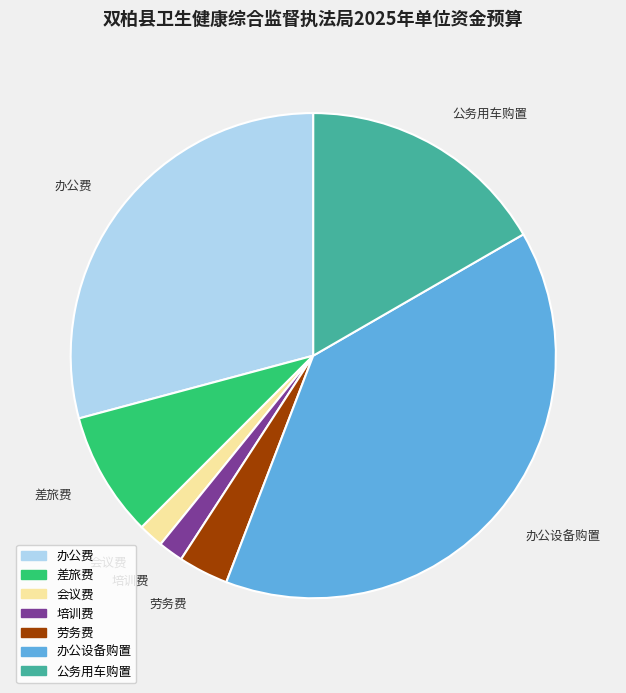

Is the sum of 办公费 and 公务用车购置 greater than half?

No